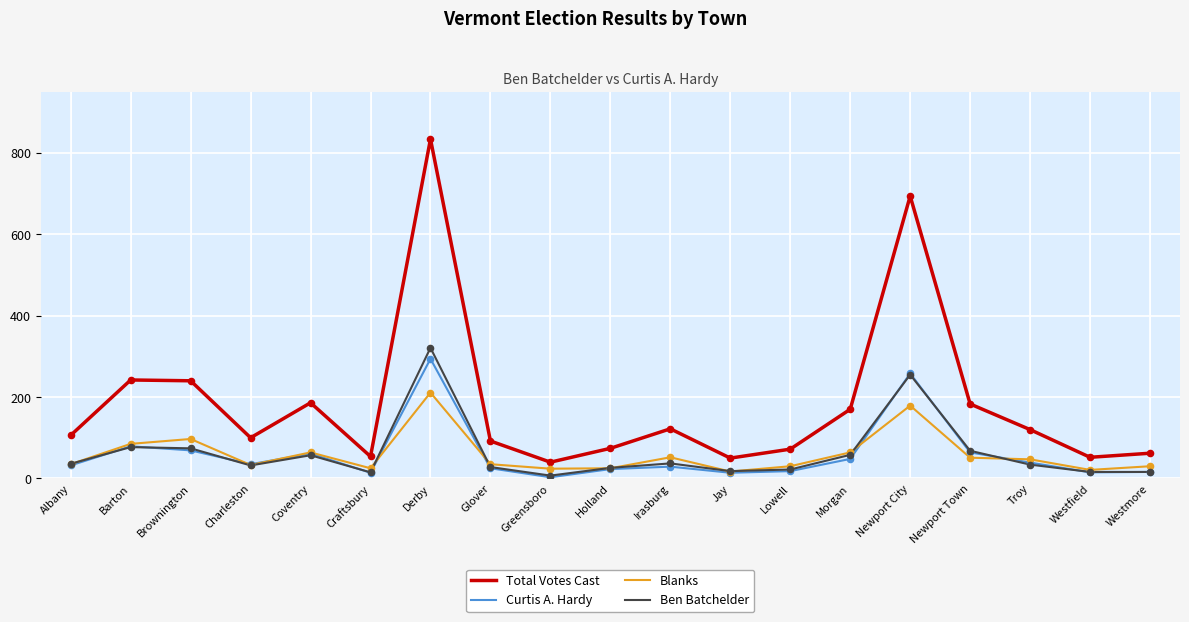

What is the difference between the highest and lowest values at Irasburg?

93